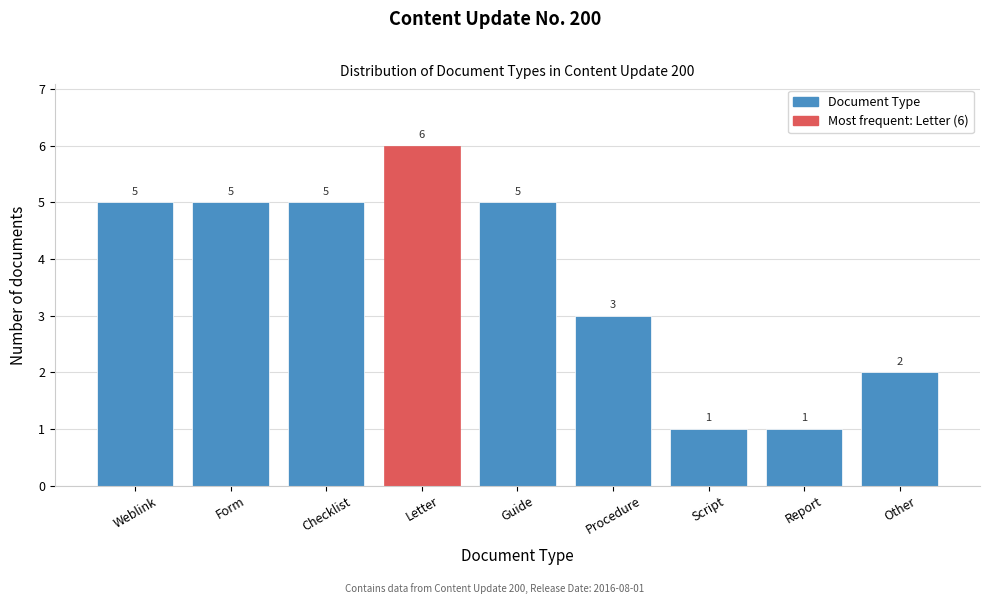

Reading right to left, transcribe all the data shown in this chart.

2	1	1	3	5	6	5	5	5